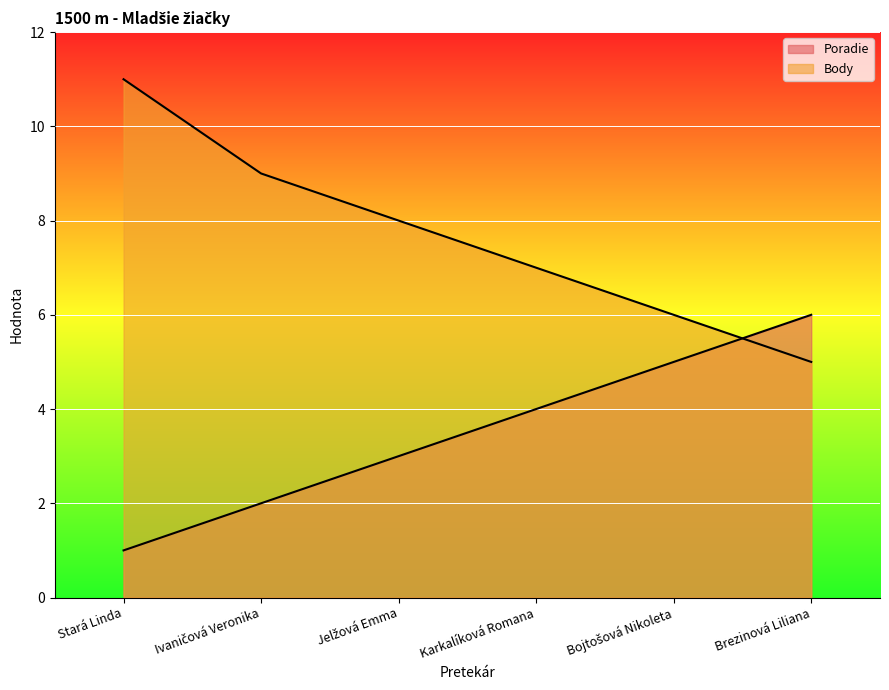

What is the label of the 5th point from the left?

Bojtošová Nikoleta